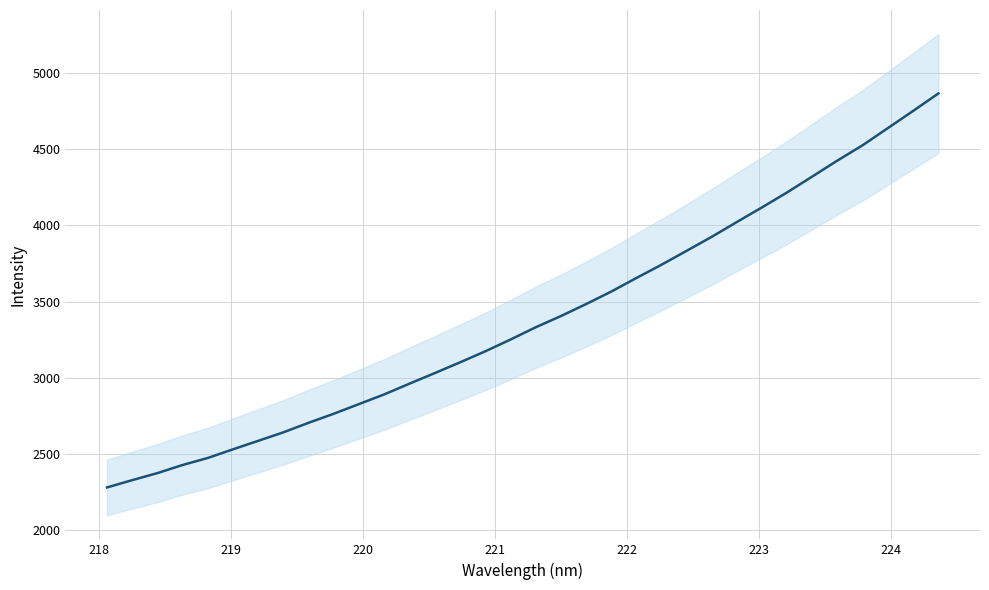

What is the value of the 8th point from the left?

2643.6